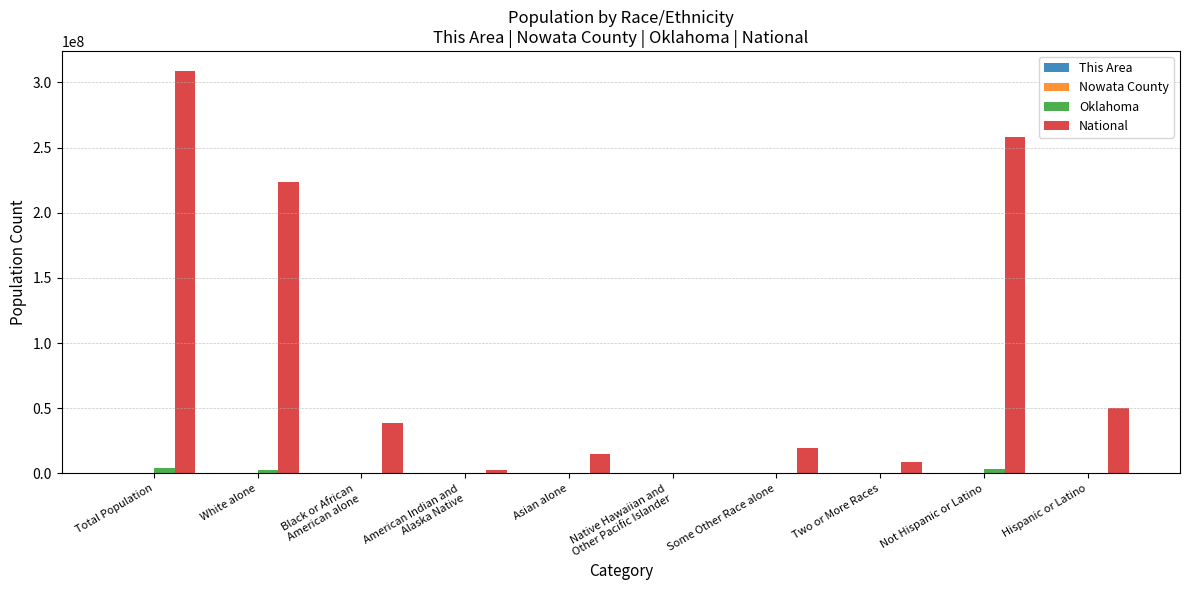

Which category has the highest value across all series?

Total Population